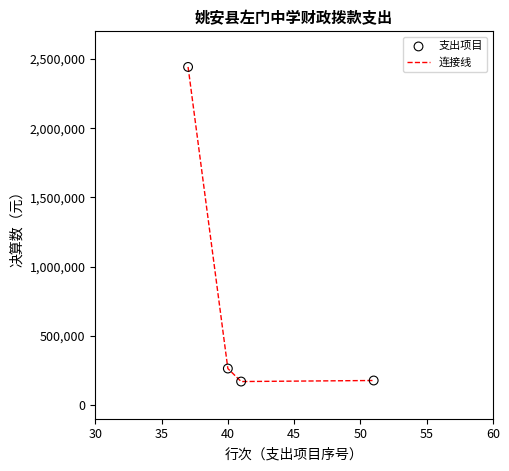

What is the maximum value shown in the chart?

2442618.0